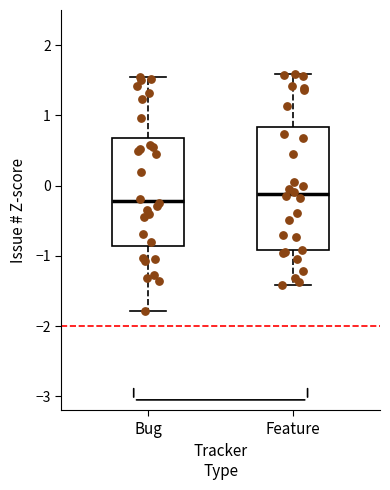

Where does the lower whisker of the box for Feature end on the y-axis? The values are not printed on the chart, so give them approximately, as read against the axis.

-1.4